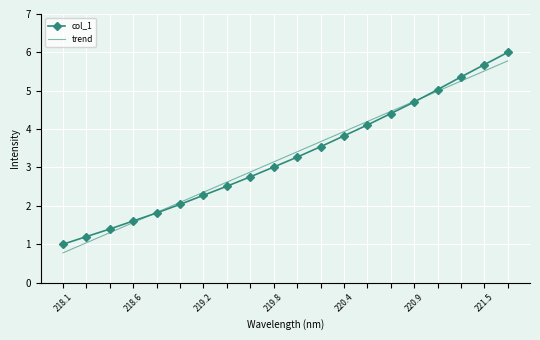

Which series ends up on top after the final intersection of trend and col_1?

col_1